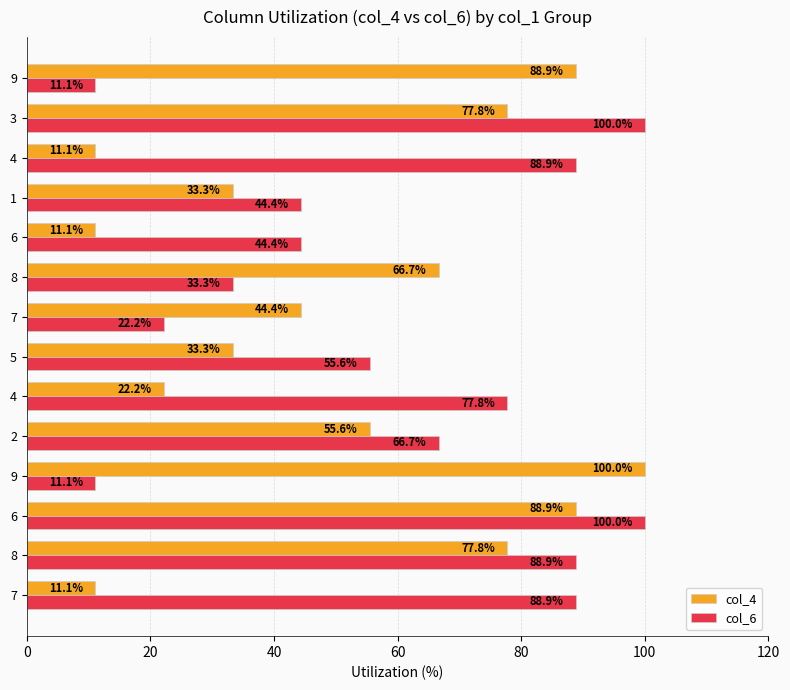

List the series in order of their overall mean, lowest first.

col_4, col_6